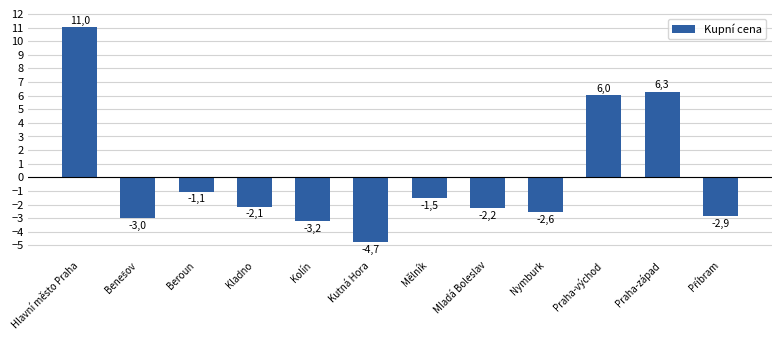

At which label is the value closest to 3?

Praha-východ